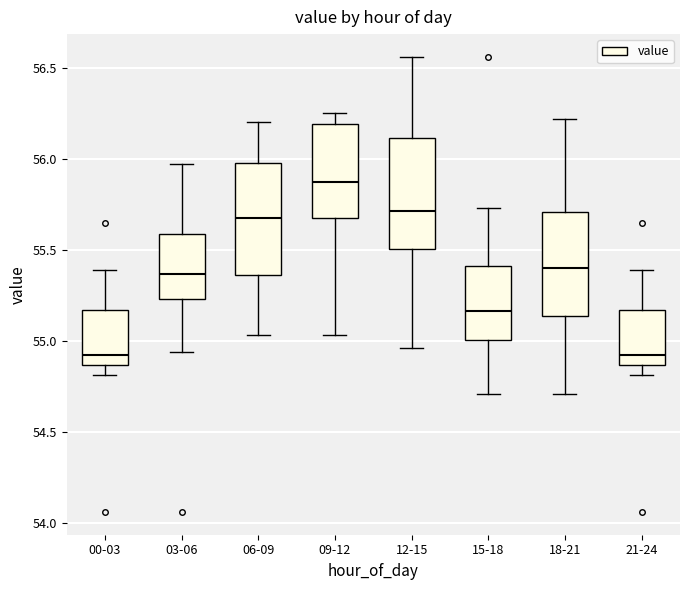

Where does the lower whisker of the box for 15-18 end on the y-axis? The values are not printed on the chart, so give them approximately, as read against the axis.

54.70